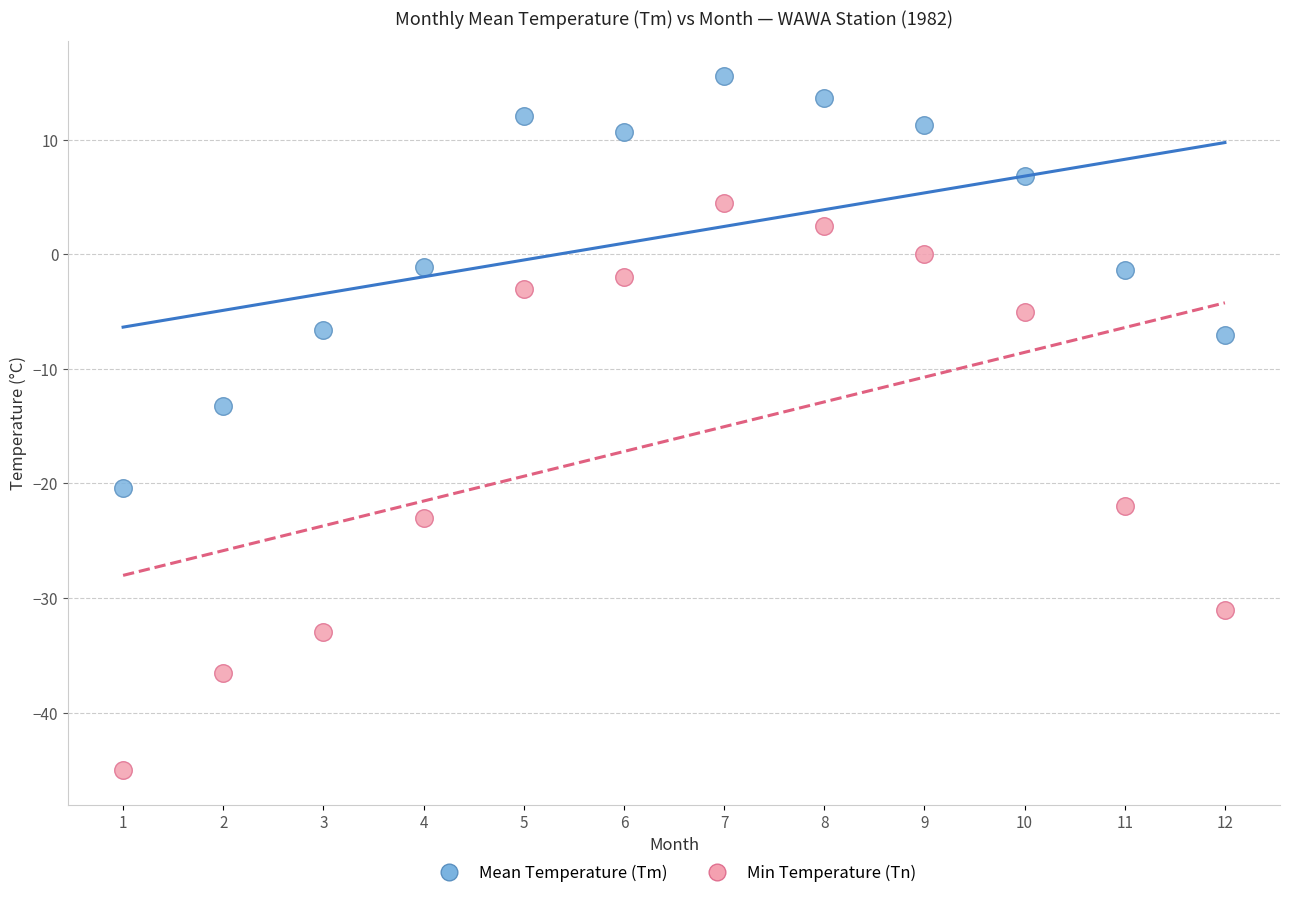

Across all series, what Y value is closest to -14?

-13.2